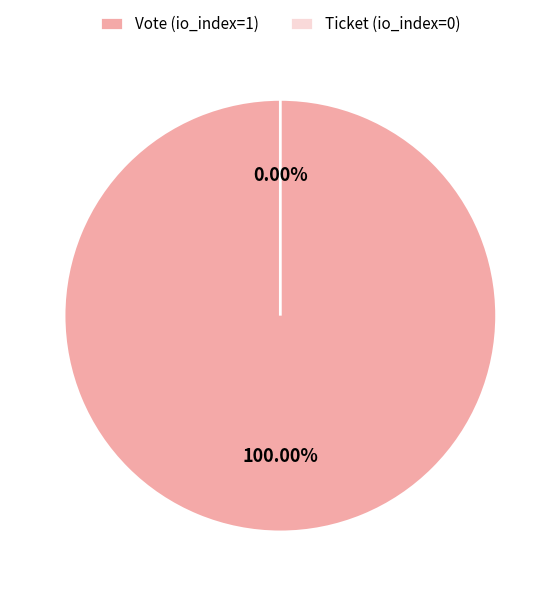

To the nearest percent, what is the combined percentage of Vote (io_index=1) and Ticket (io_index=0)?

100%